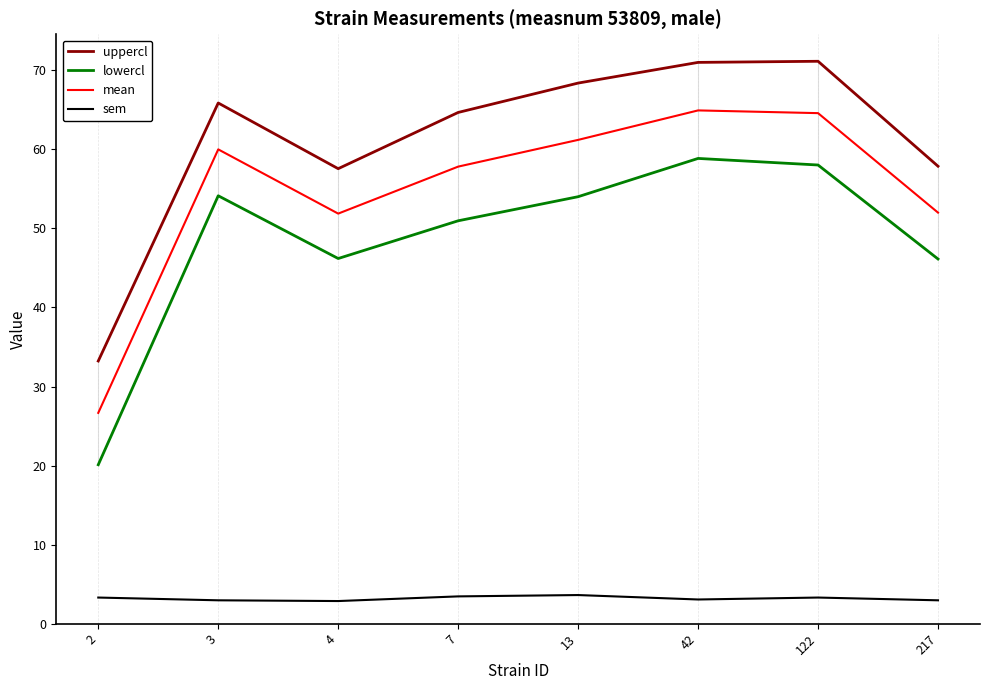

Which series has the largest range (max minus min)?

lowercl